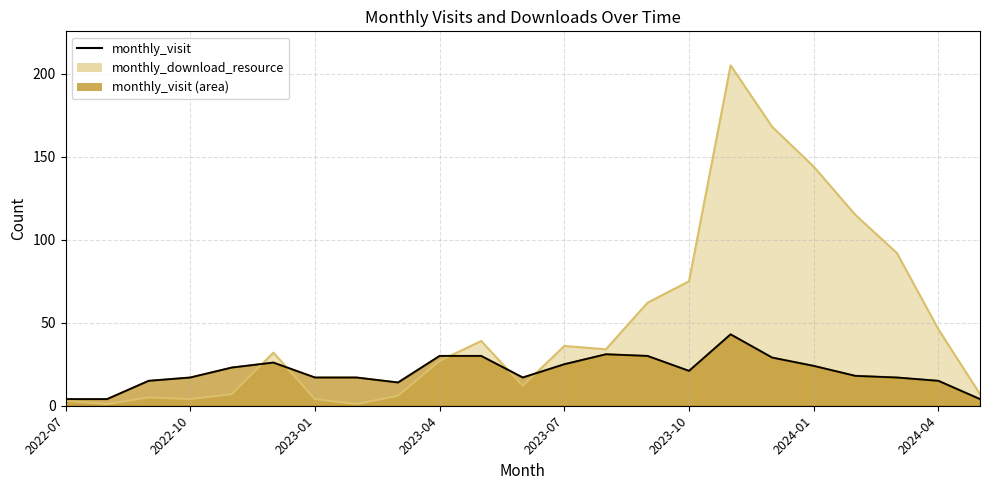

What is the sum of all values?

471